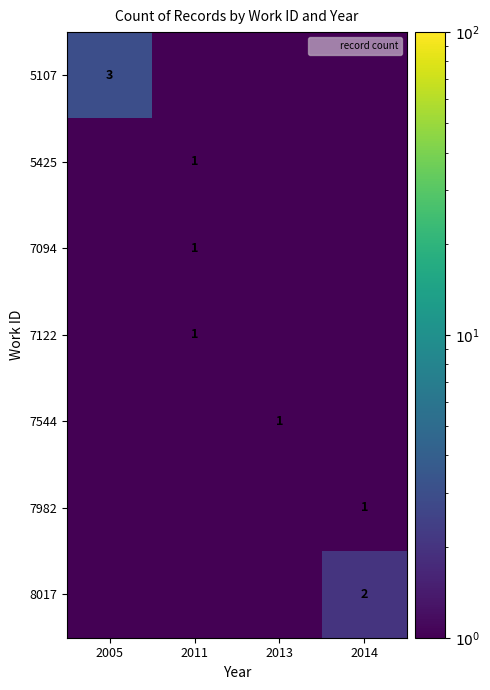

Which series has the largest range (max minus min)?

5107